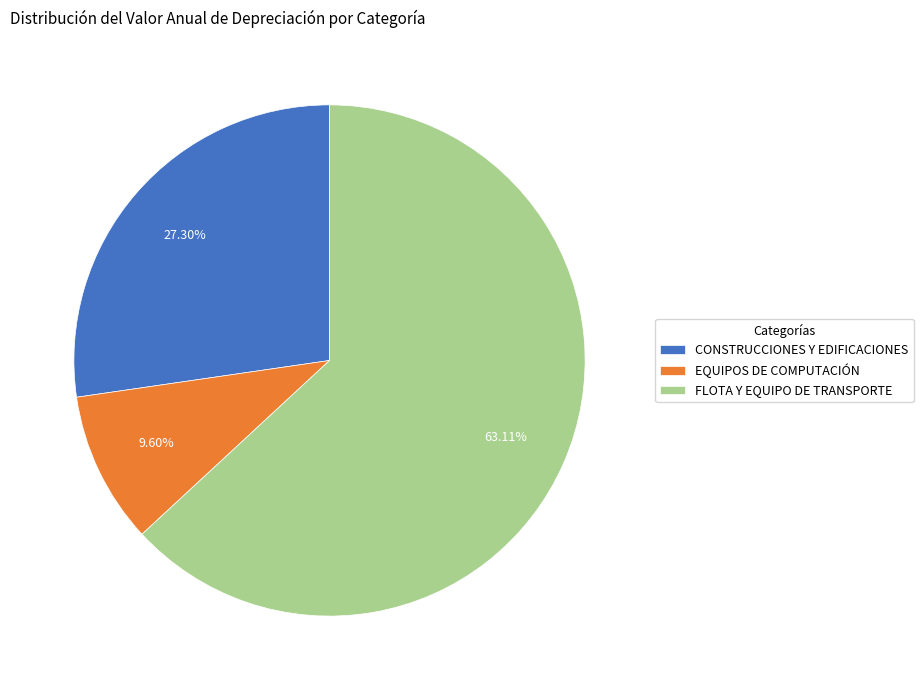

What percentage is NOT represented by CONSTRUCCIONES Y EDIFICACIONES?

72.7%